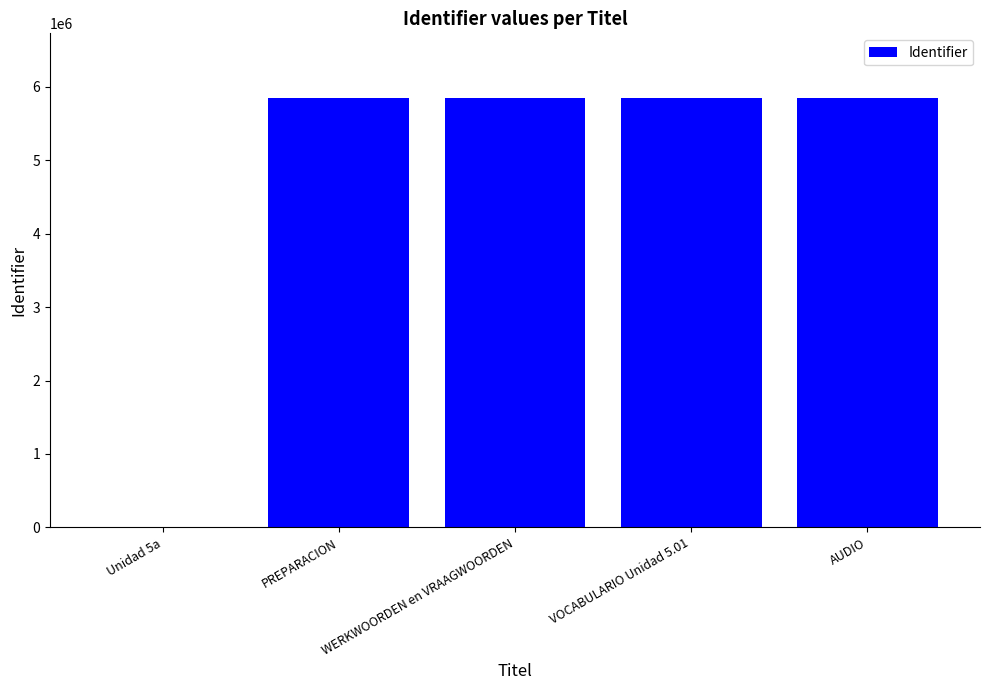

At which label is the value closest to 2925743?

PREPARACION